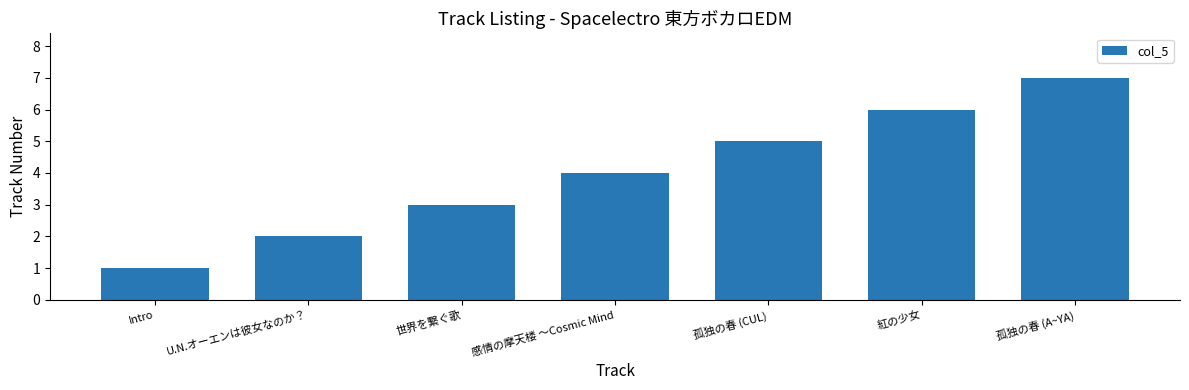

What is the label of the 6th bar from the right?

U.N.オーエンは彼女なのか？